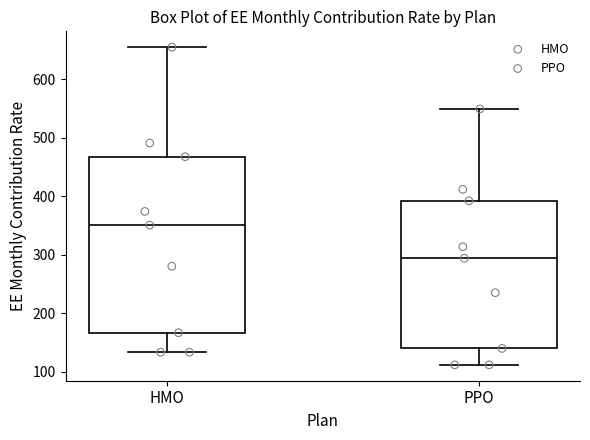

Which box has the highest median line?

HMO